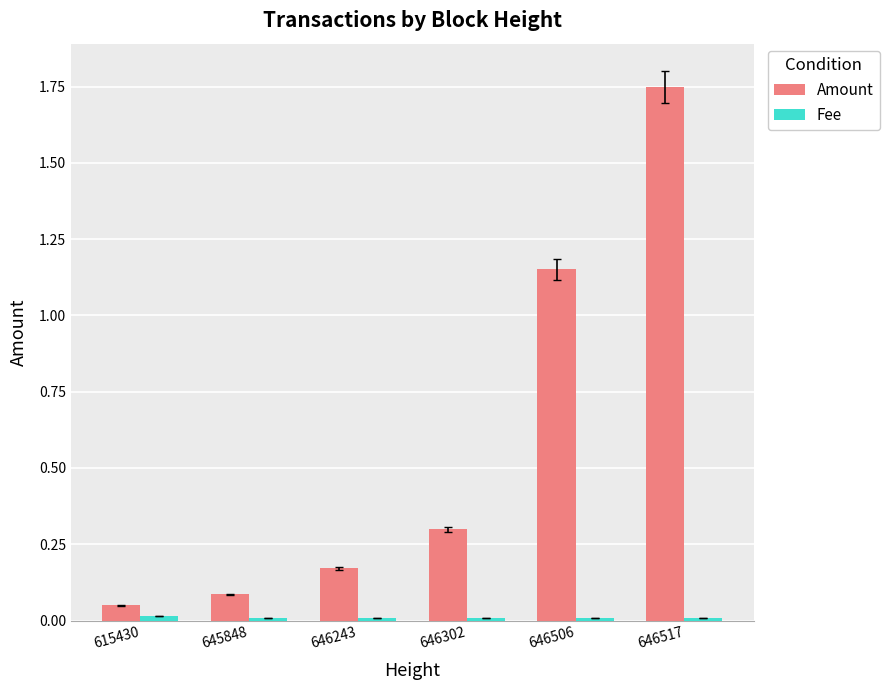

Which label corresponds to the largest value in the chart?

646517